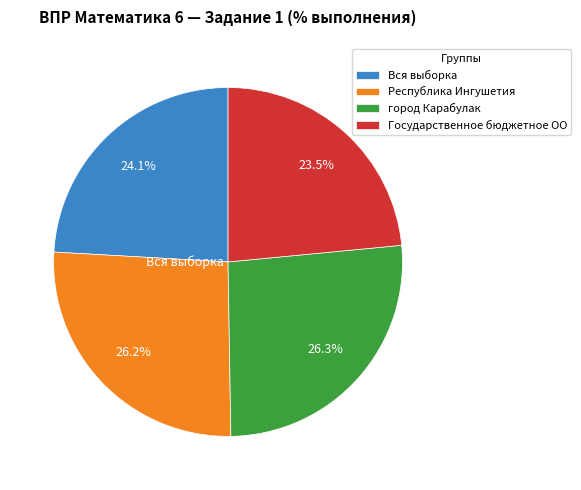

Which slice is the smallest?

Государственное бюджетное ОО